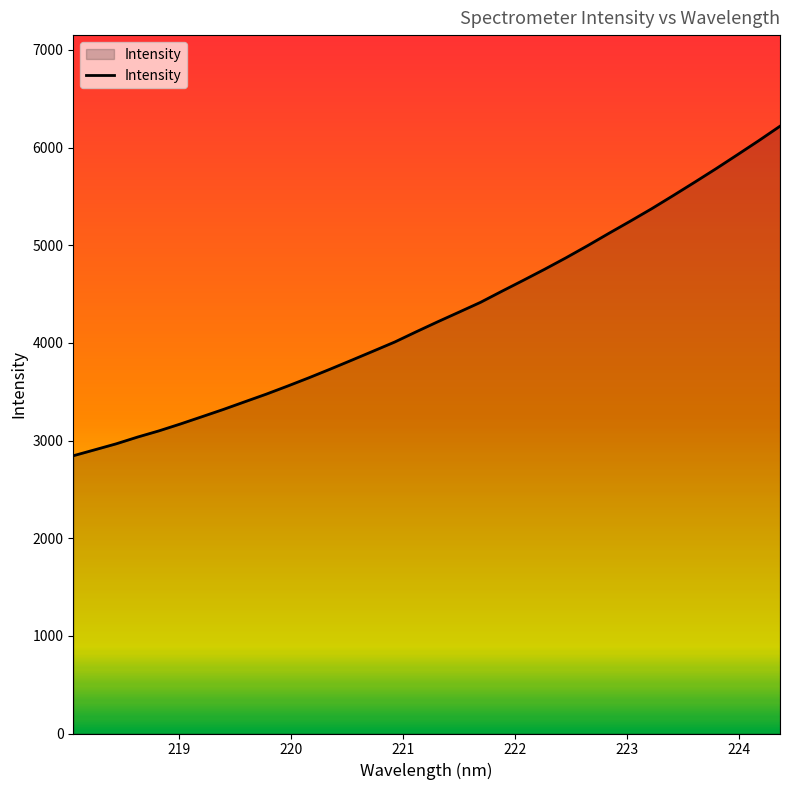

What is the maximum value shown in the chart?

6219.5